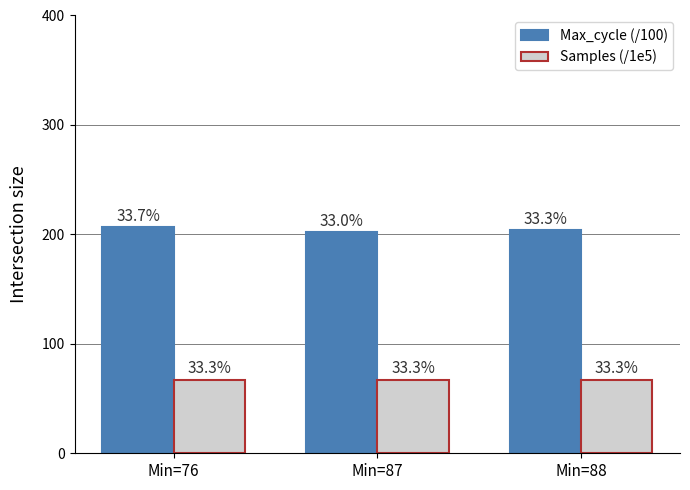

What is the approximate value of Max_cycle (/100) at Min=88?

203.8